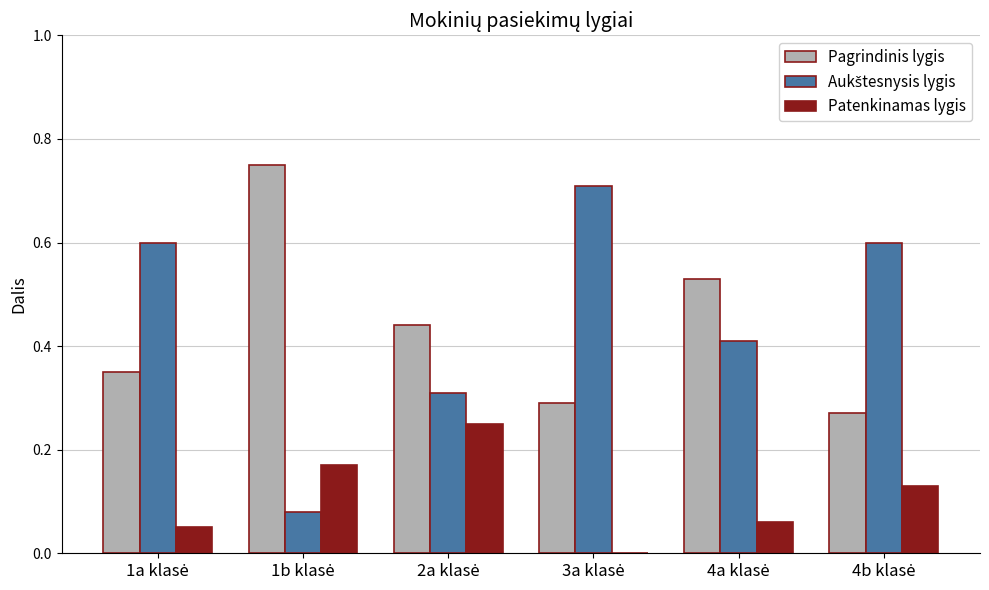

The value of Pagrindinis lygis at 4a klasė is 0.2. True or false?

False